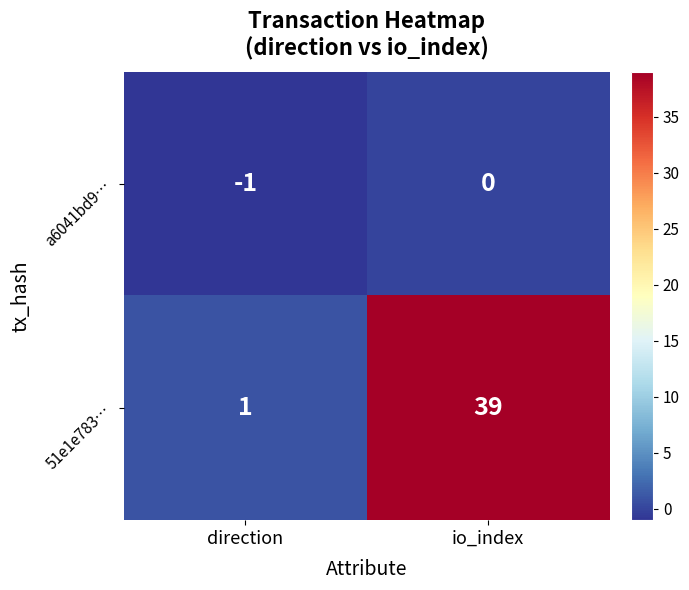

At which label is 51e1e783… closest to 20?

direction